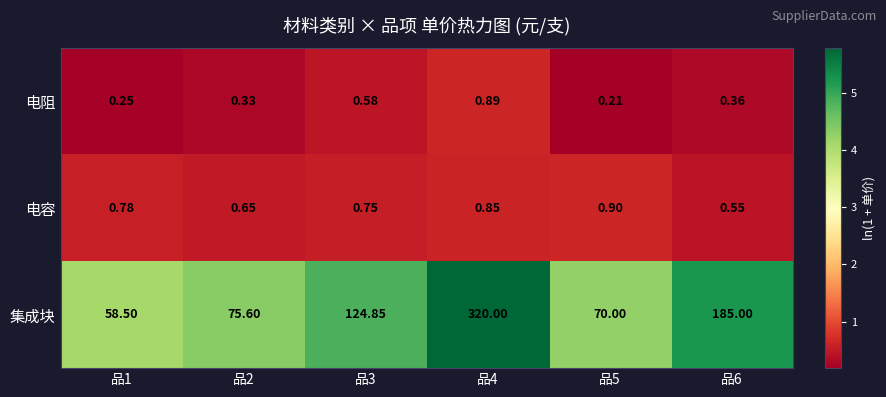

Which series has the largest total across all categories?

集成块